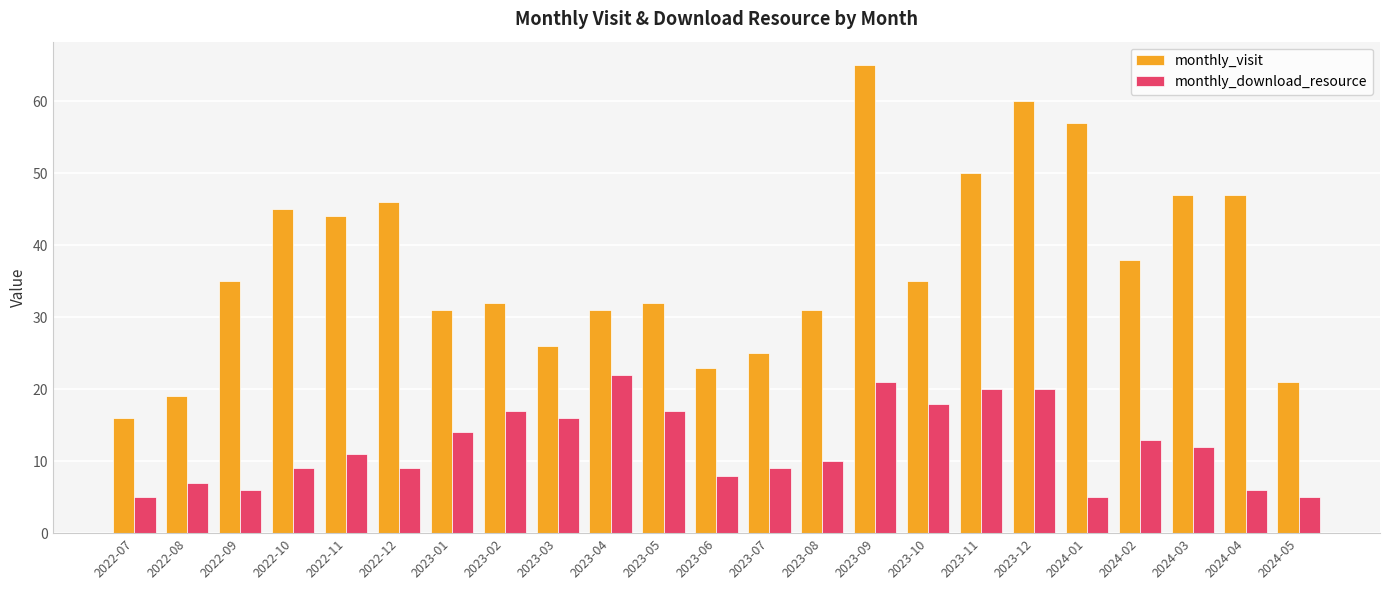

Is the value of monthly_download_resource at 2023-10 greater than the value of monthly_visit at 2023-12?

No